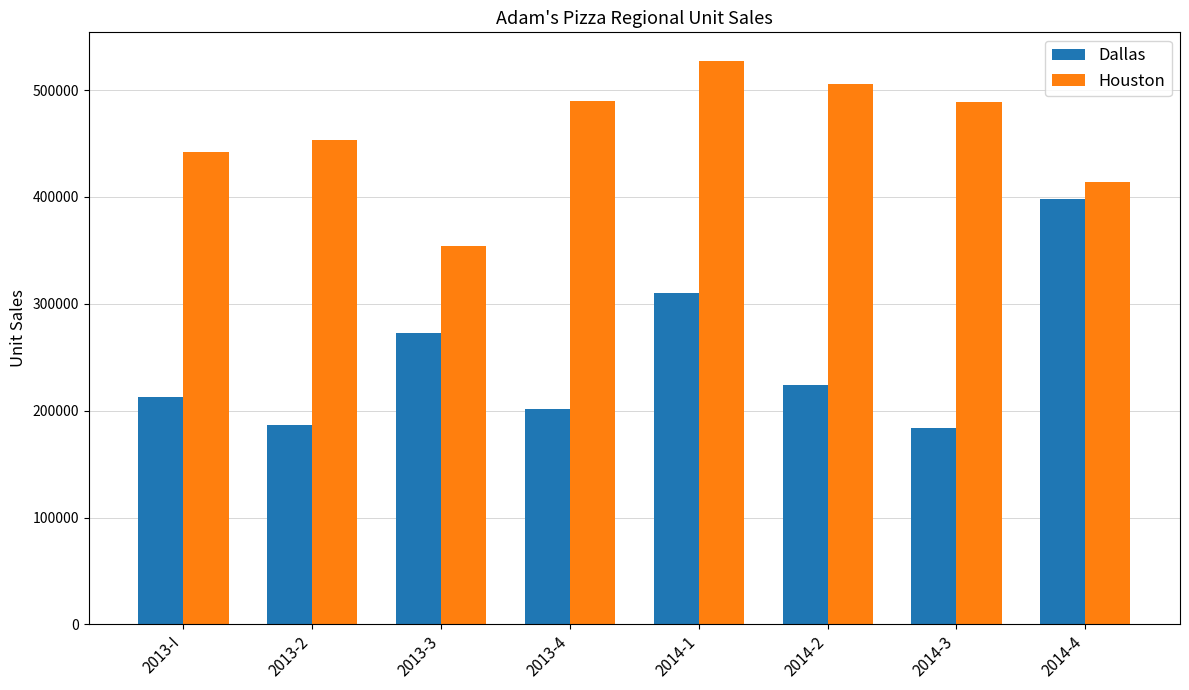

What is the difference between the Dallas values at 2013-3 and 2013-4?

70895.0